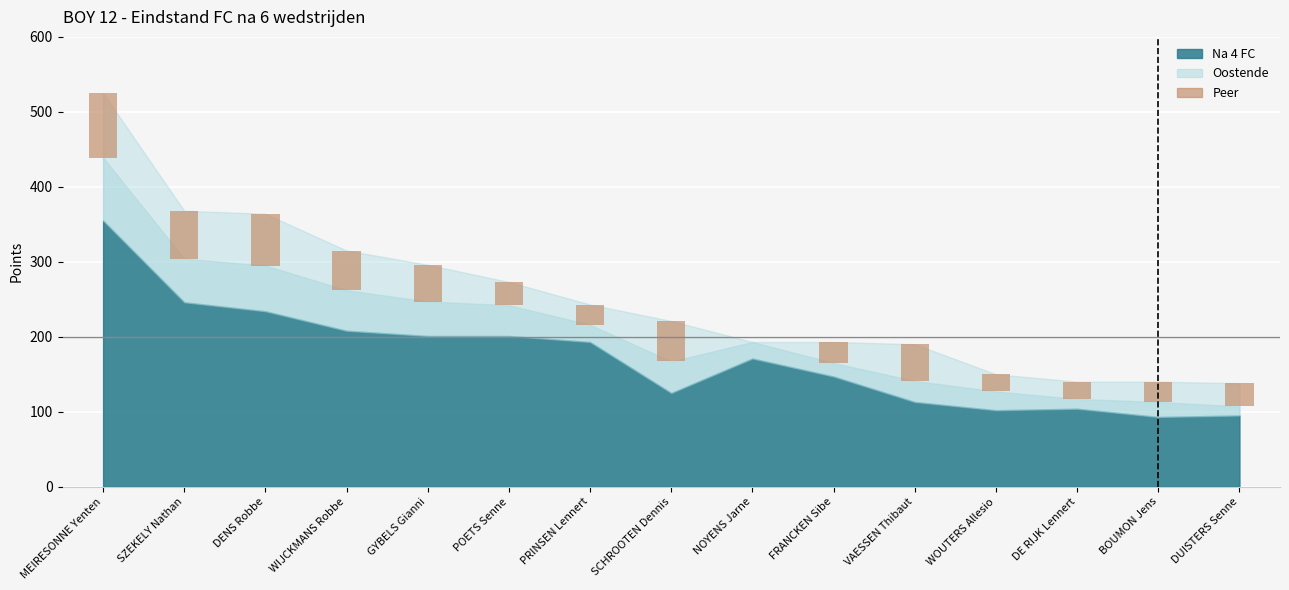

Reading right to left, what are all the values shown in this chart?

31	27	23	23	49	28	0	54	27	31	49	53	69	64	86